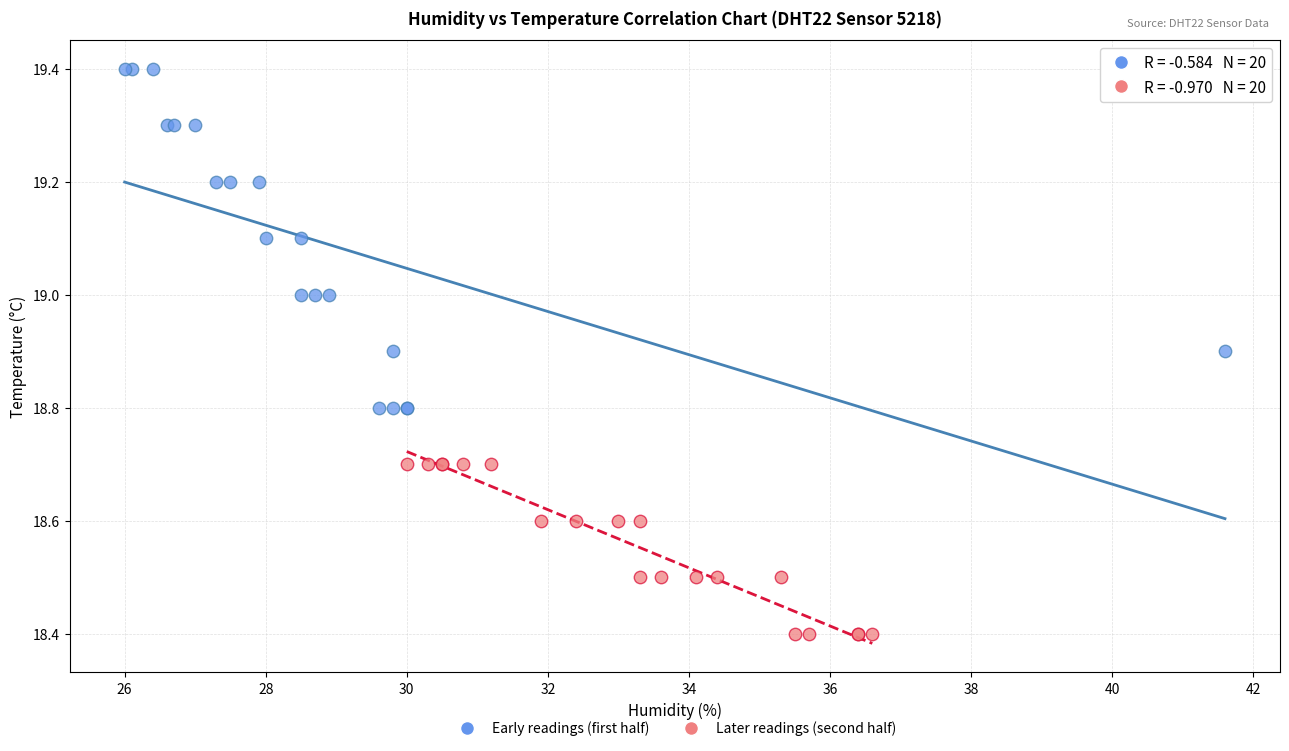

Which series reaches the minimum Y coordinate?

Later readings (second half)